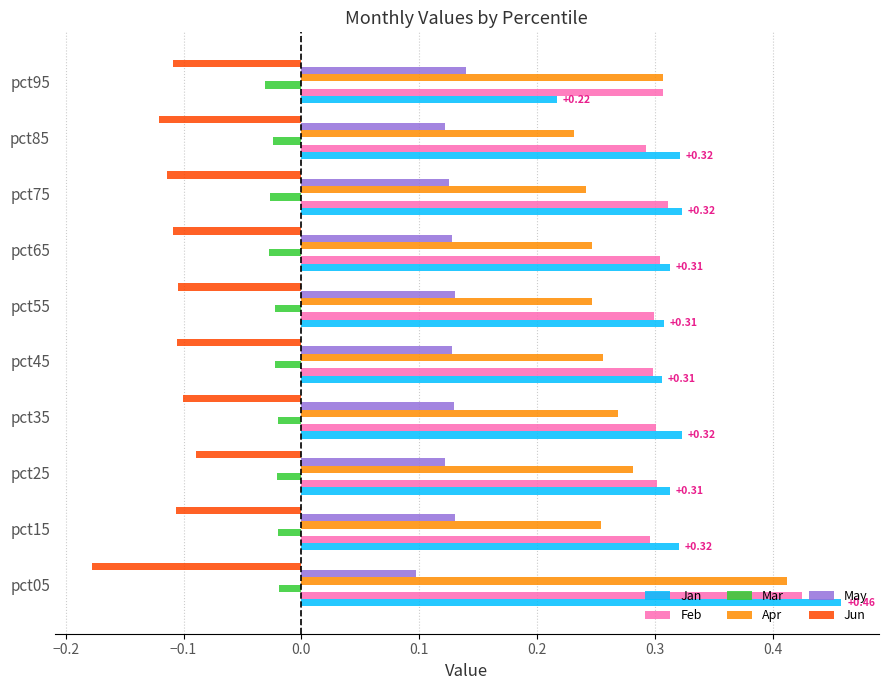

Between pct05 and pct85, which series saw the biggest shift?

Apr